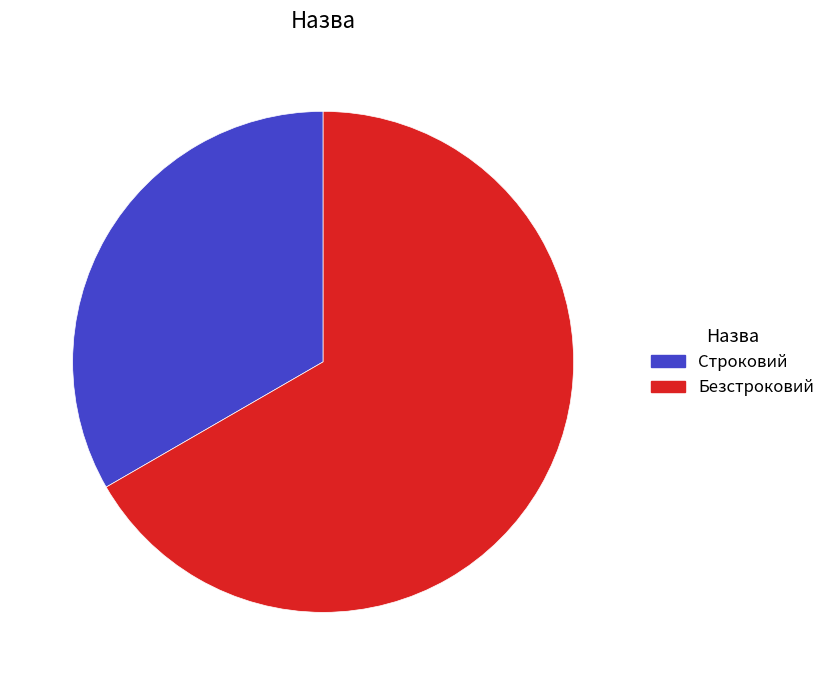

True or false: Безстроковий accounts for 67% of the total.

True